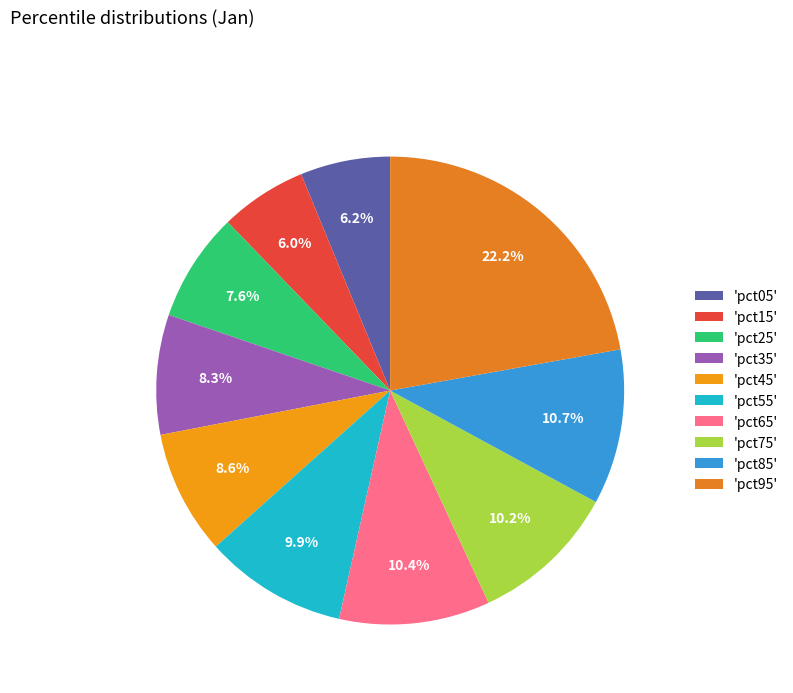

To the nearest percent, what is the average slice percentage?

10%